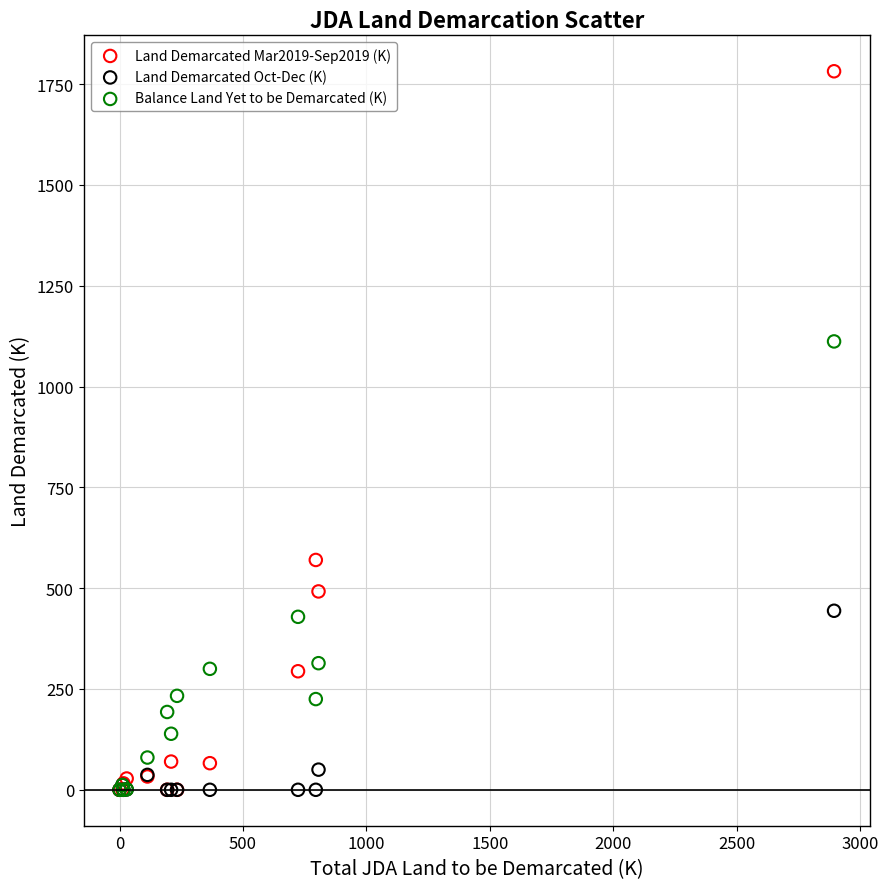

Across all series, what Y value is closest to 891?

1112